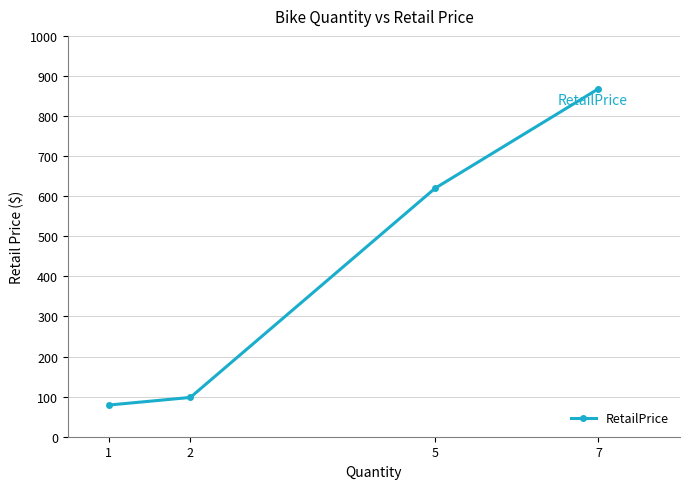

What is the average value?

416